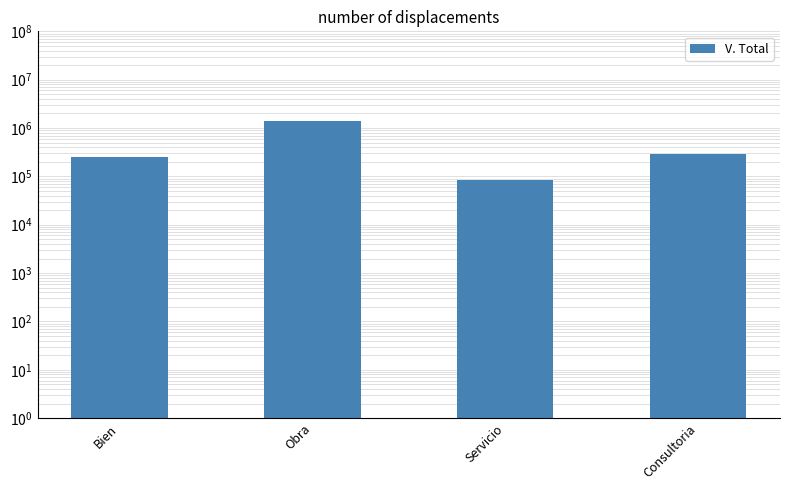

What is the label of the 3rd bar from the left?

Servicio